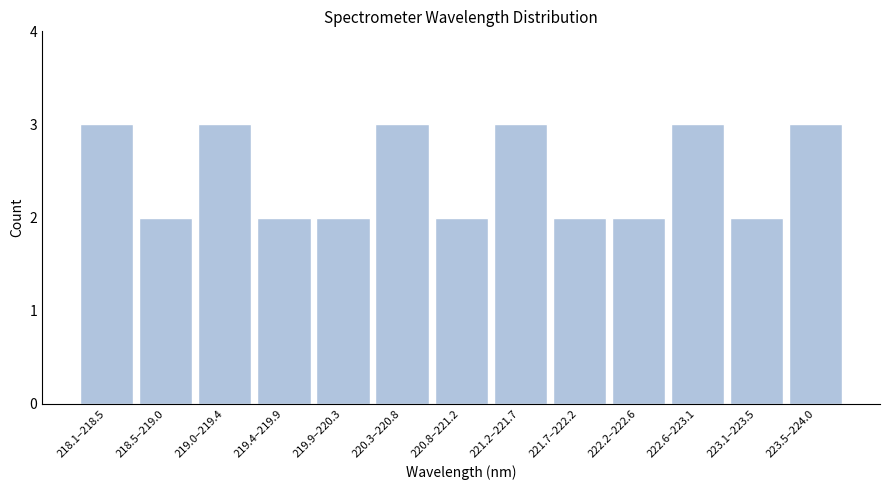

Reading right to left, extract all data points from this chart.

3	2	3	2	2	3	2	3	2	2	3	2	3